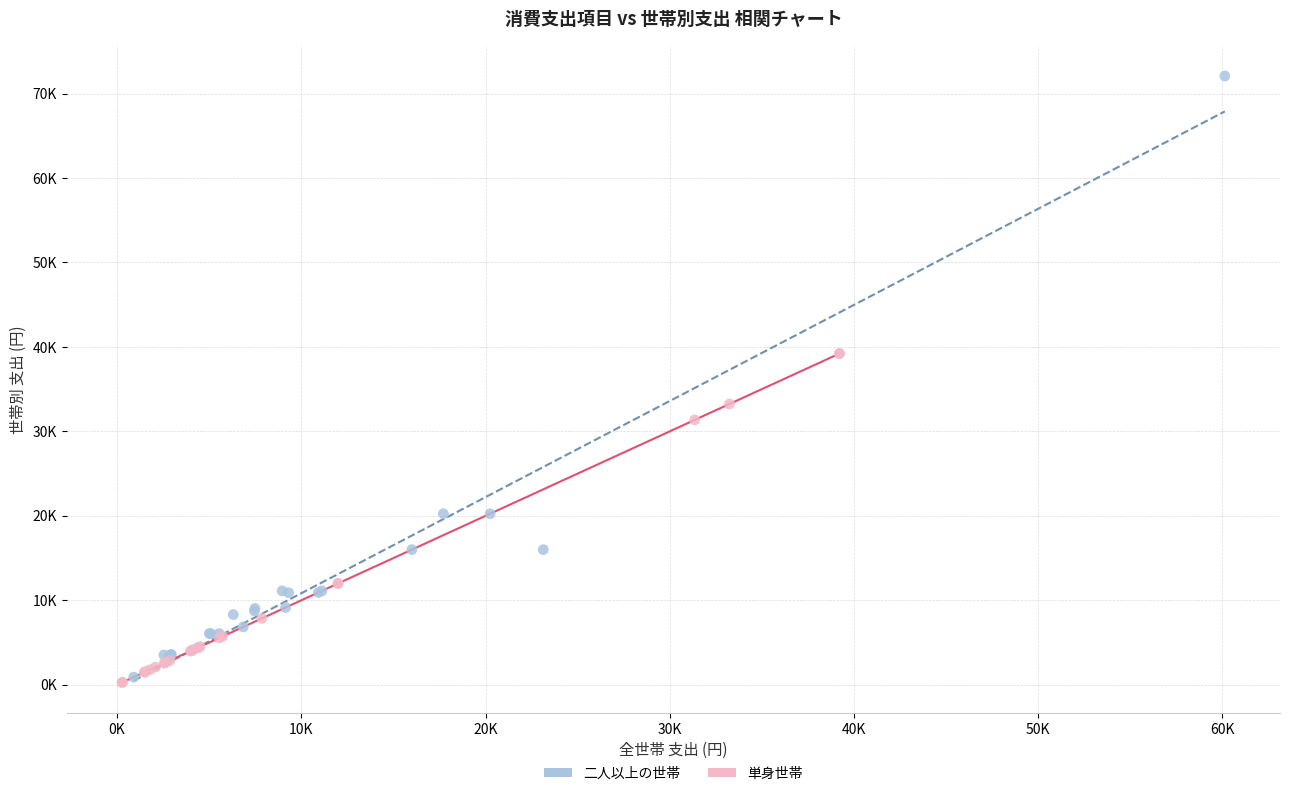

What are all the series names shown in the legend?

二人以上の世帯, 単身世帯